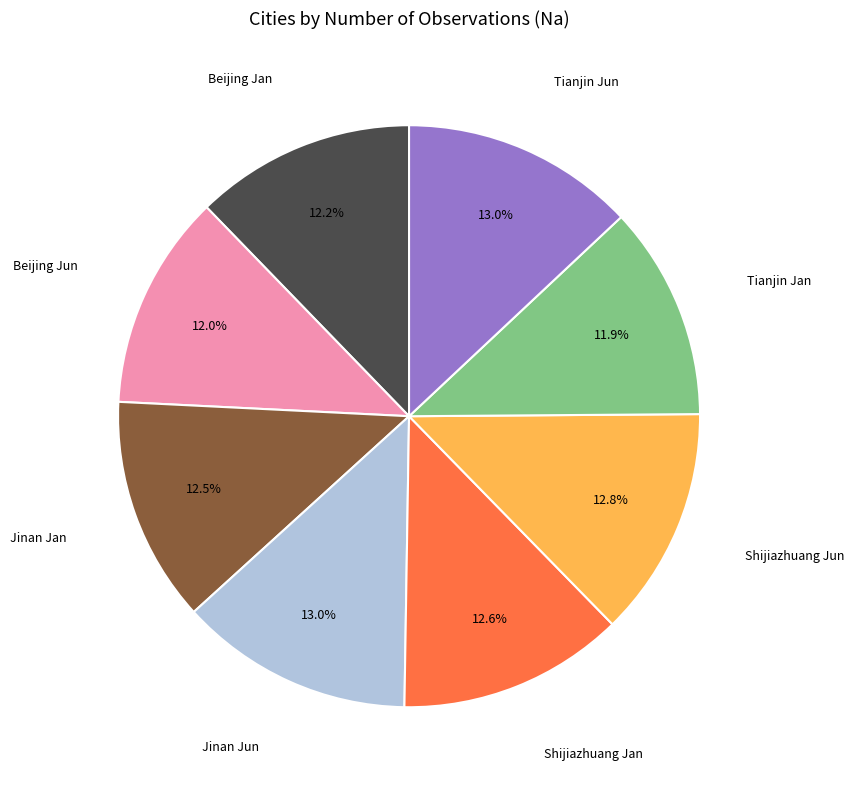

Does any single category account for the majority?

No